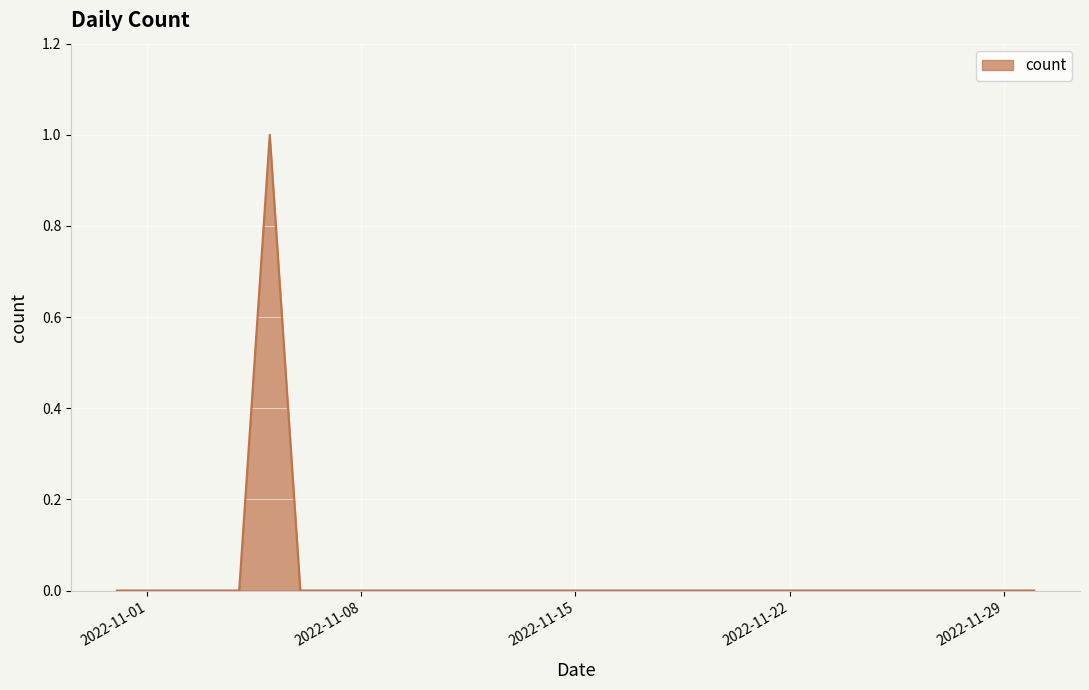

Rank the categories by value from lowest to highest.

2022-10-31, 2022-11-01, 2022-11-02, 2022-11-03, 2022-11-04, 2022-11-06, 2022-11-07, 2022-11-08, 2022-11-09, 2022-11-10, 2022-11-11, 2022-11-12, 2022-11-13, 2022-11-14, 2022-11-15, 2022-11-16, 2022-11-17, 2022-11-18, 2022-11-19, 2022-11-20, 2022-11-21, 2022-11-22, 2022-11-23, 2022-11-24, 2022-11-25, 2022-11-26, 2022-11-27, 2022-11-28, 2022-11-29, 2022-11-30, 2022-11-05